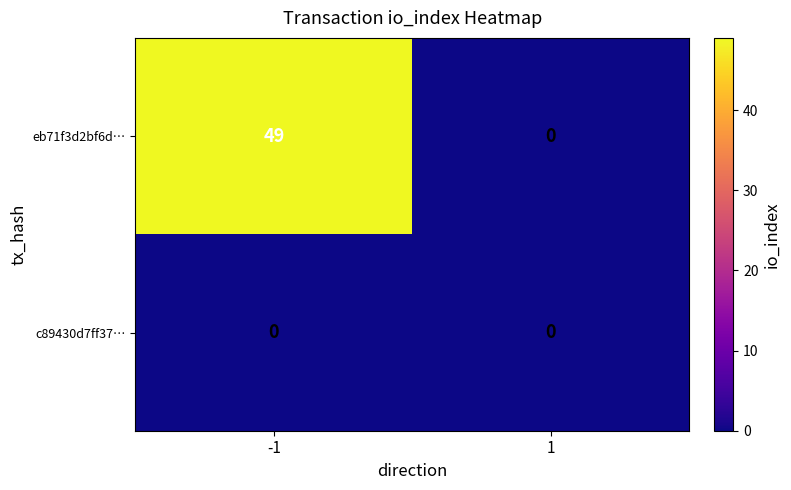

At -1, list the series in order from smallest to largest.

c89430d7ff37…, eb71f3d2bf6d…